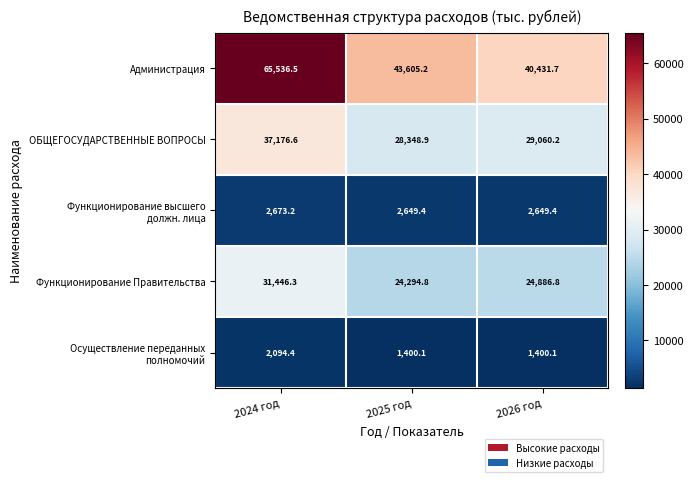

The Администрация series shows 115778.4 at 2024 год. True or false?

False